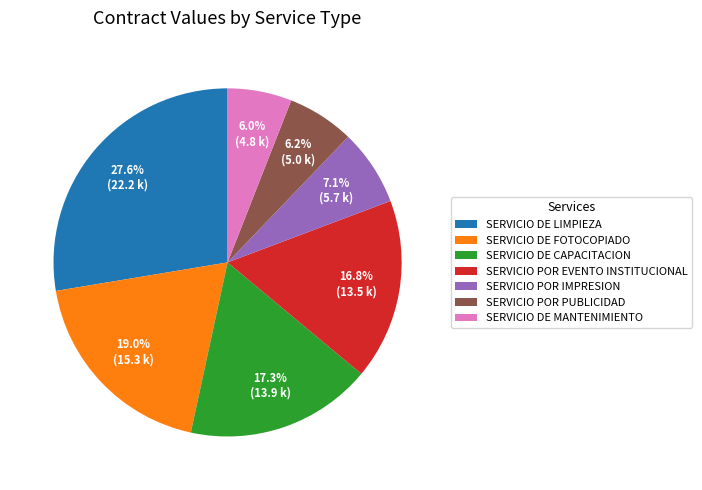

Count the number of slices in the pie.

7